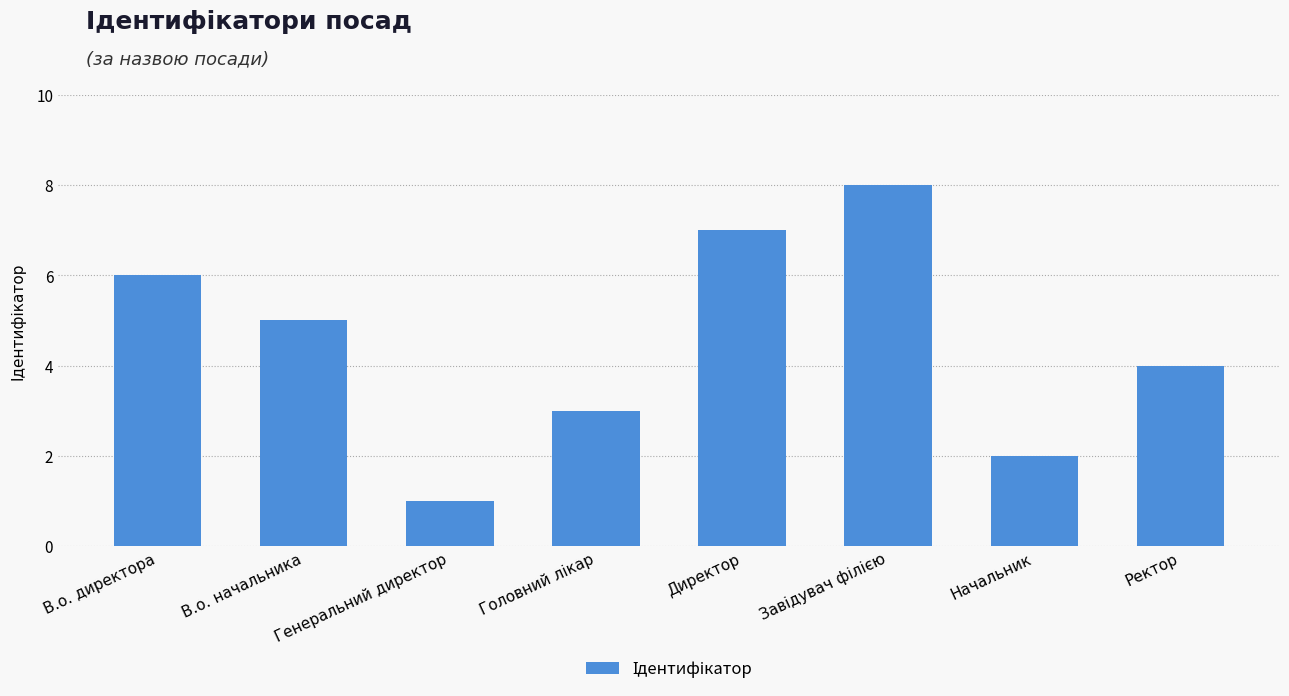

Is it true that the value at Генеральний директор is 0?

False